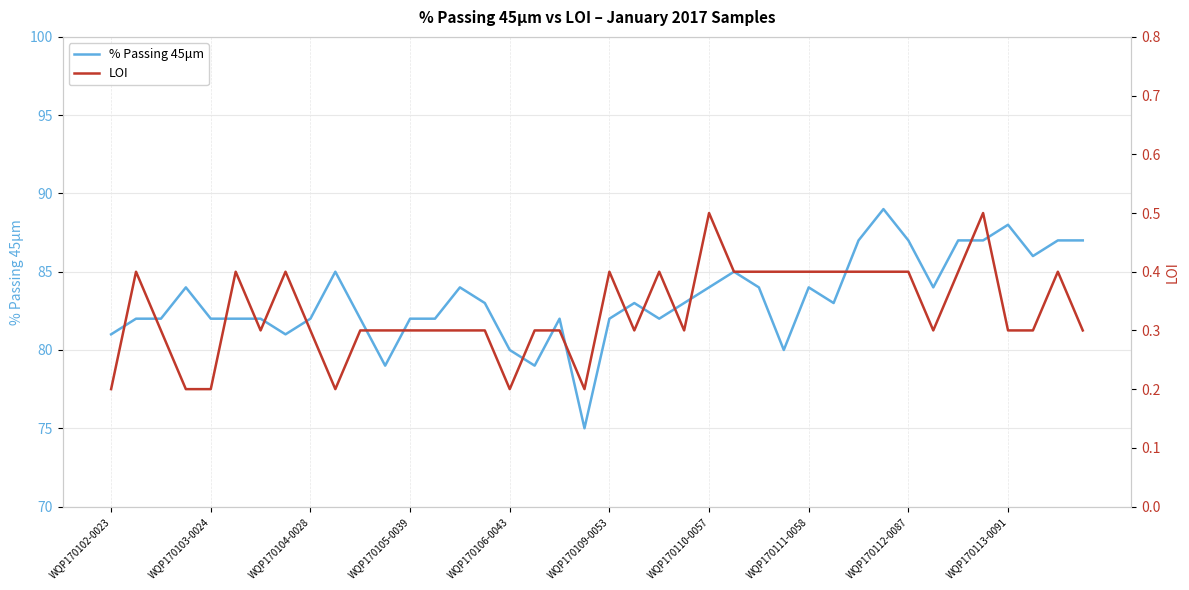

What is the maximum value for % Passing 45μm?

89